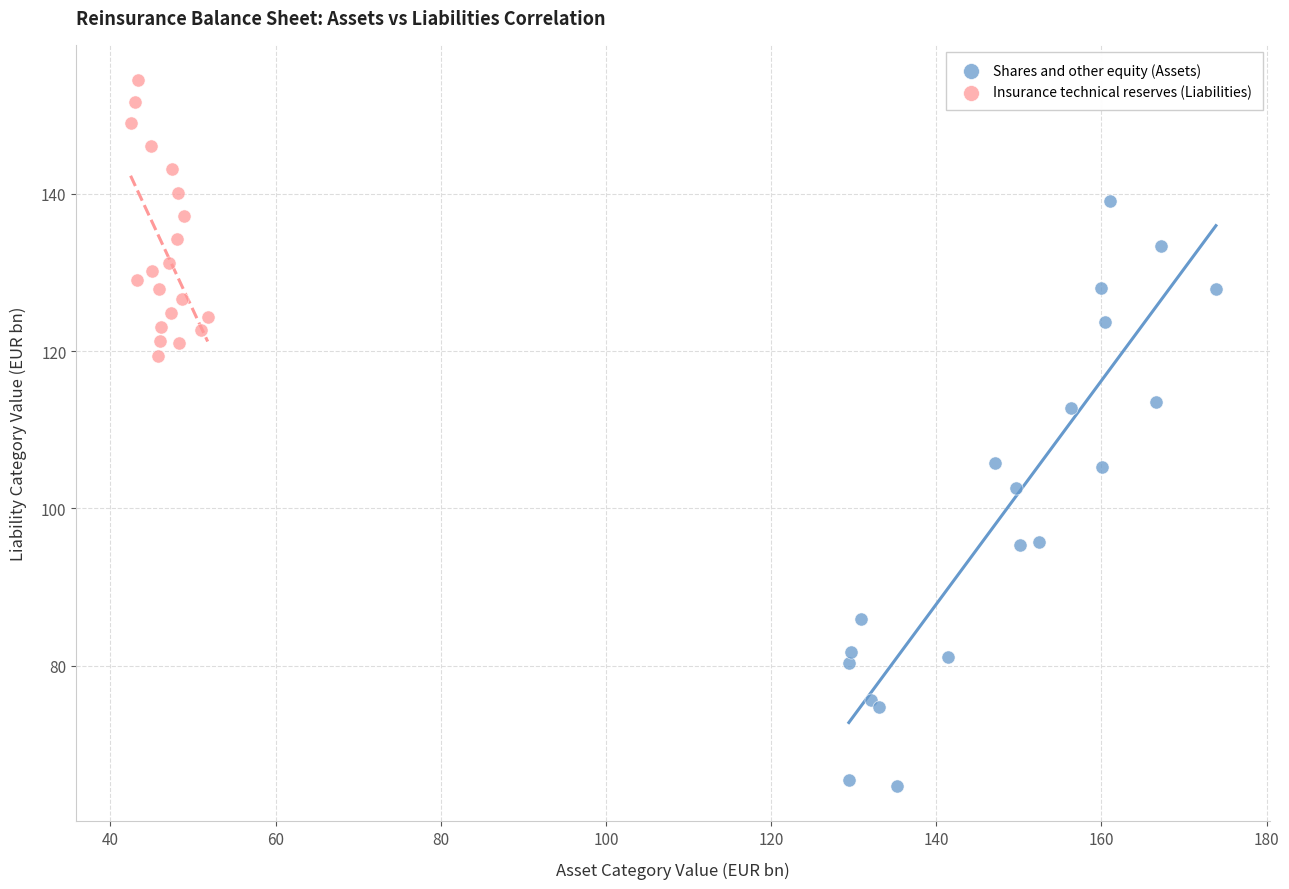

Which series has the widest spread of Y values?

Shares and other equity (Assets)